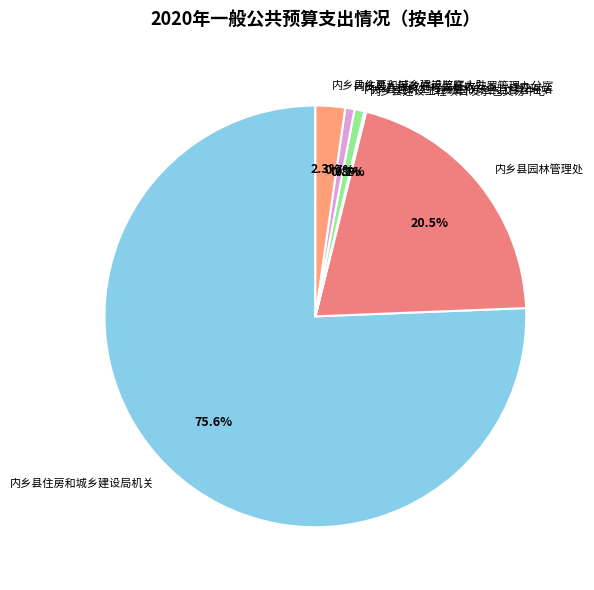

Which category has the biggest portion of the pie?

内乡县住房和城乡建设局机关